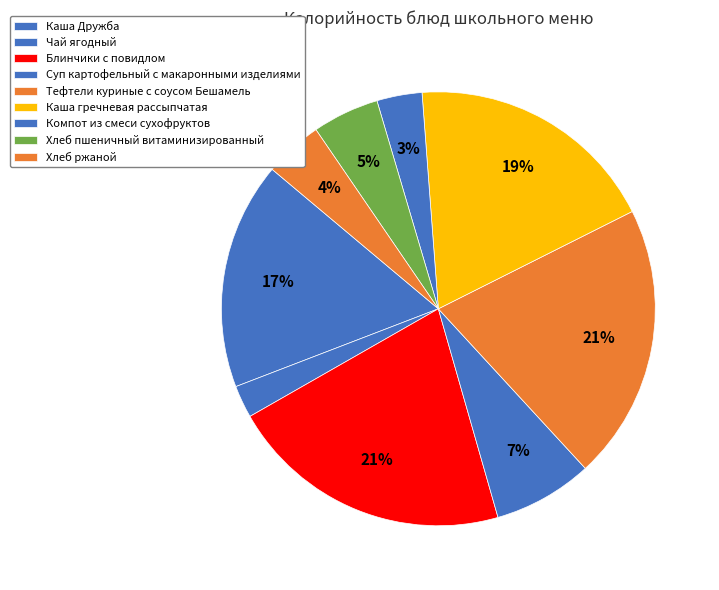

Is Суп картофельный с макаронными изделиями the majority of the pie?

No